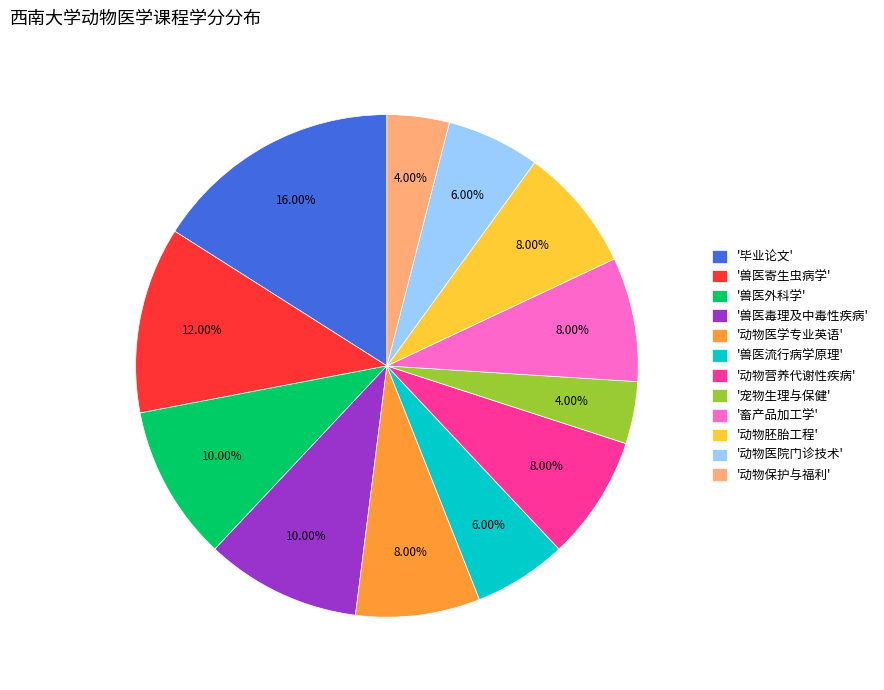

Is '动物营养代谢性疾病' the majority of the pie?

No